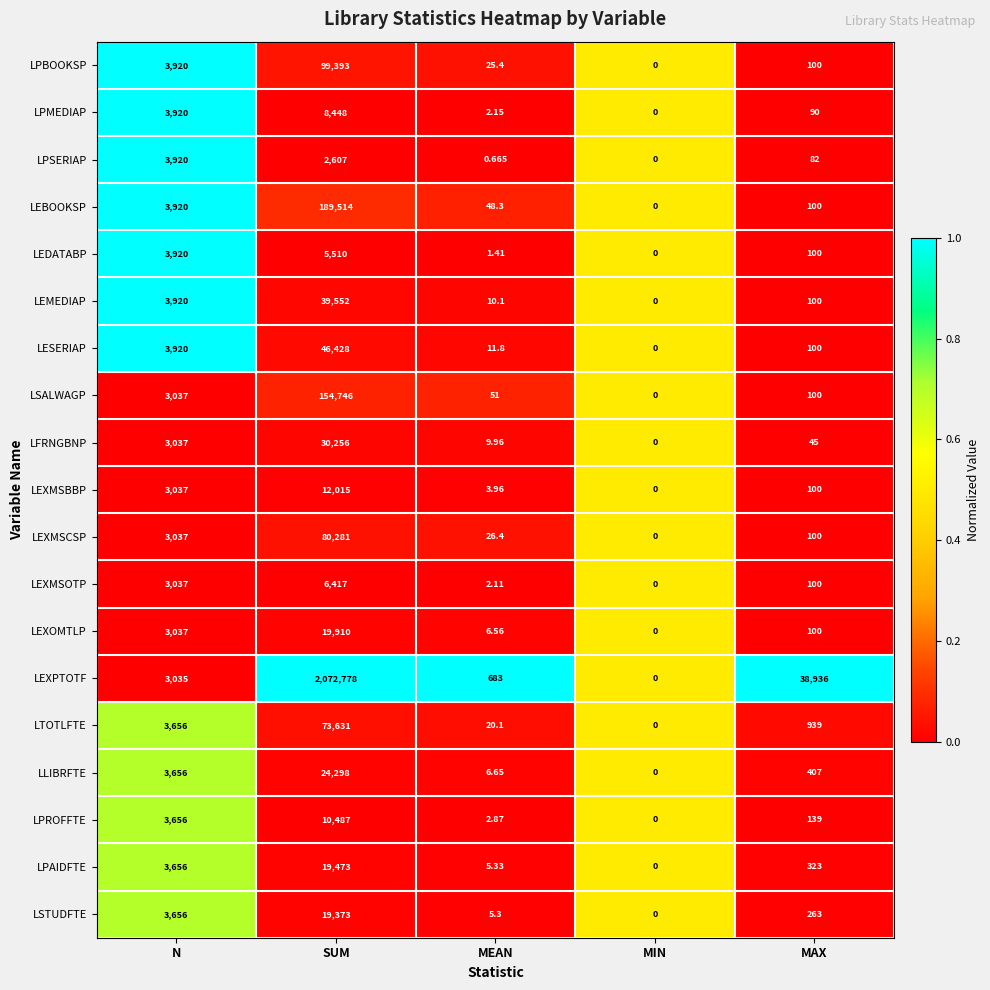

Which category has the highest value in the LEXPTOTF series?

SUM